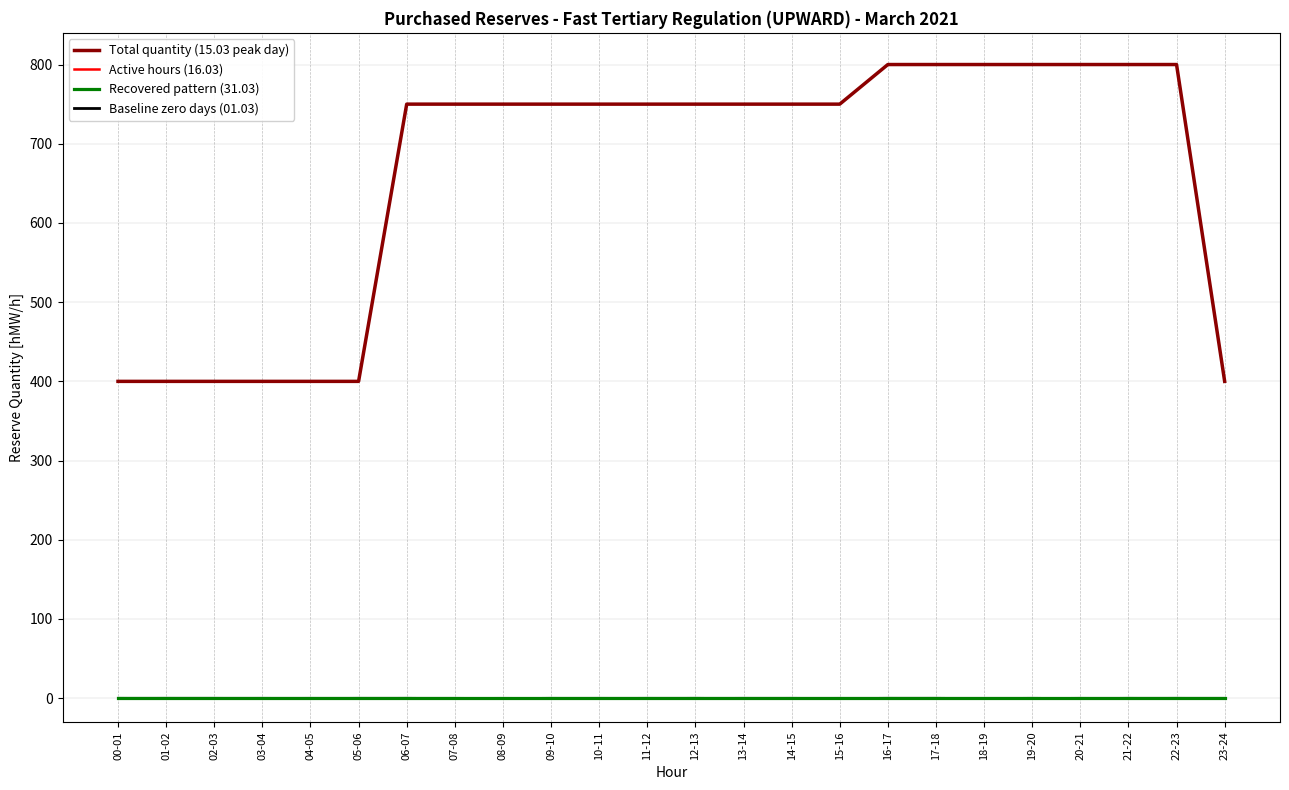

What is the difference between the highest and lowest values at 16-17?

800